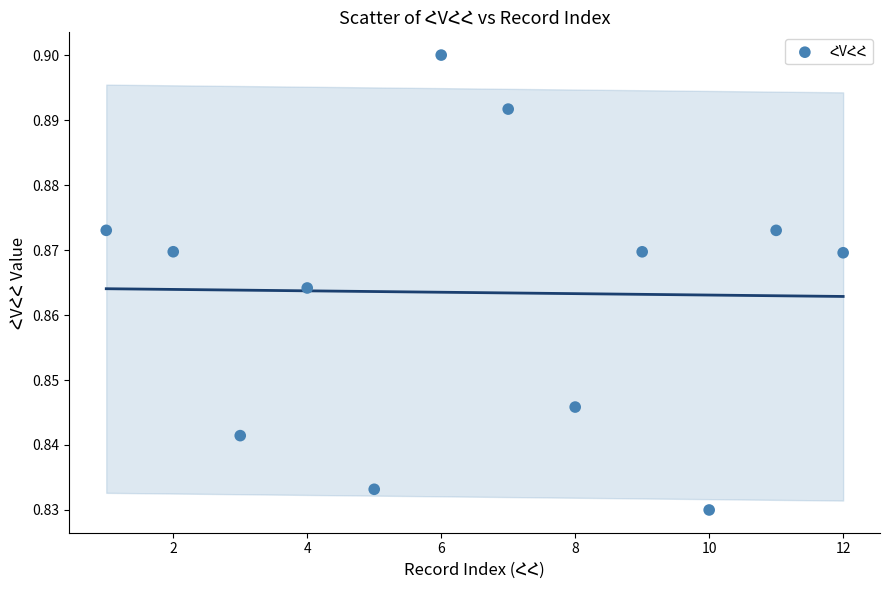

What is the range of X values (max minus min)?

11.0